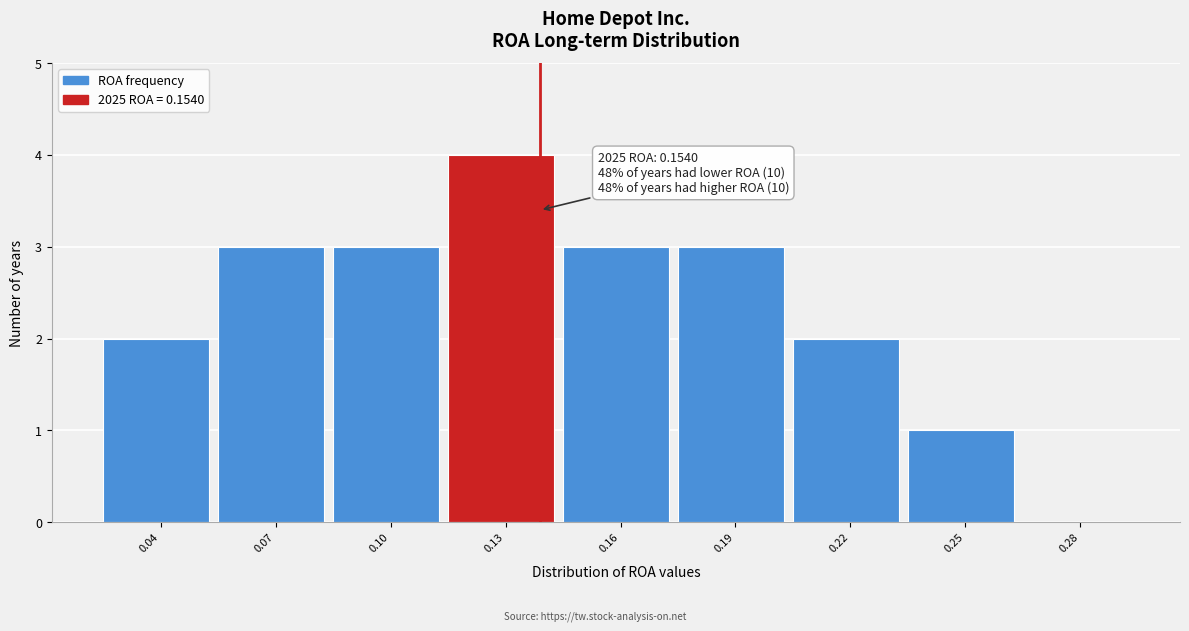

Reading left to right, transcribe all the data shown in this chart.

0.04=2	0.07=3	0.10=3	0.13=4	0.16=3	0.19=3	0.22=2	0.25=1	0.28=0